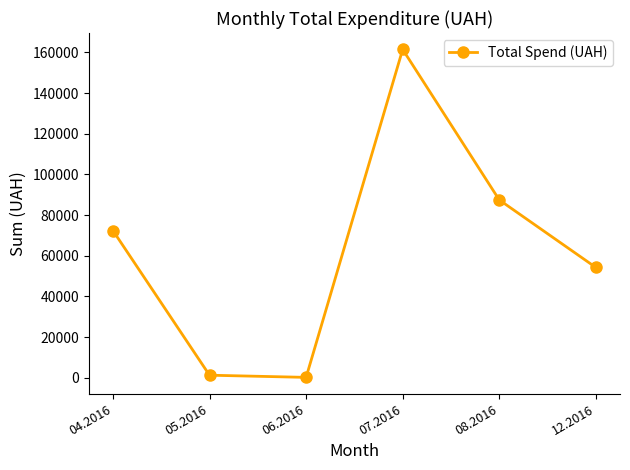

How many points are higher than both their immediate neighbors (excluding endpoints)?

1